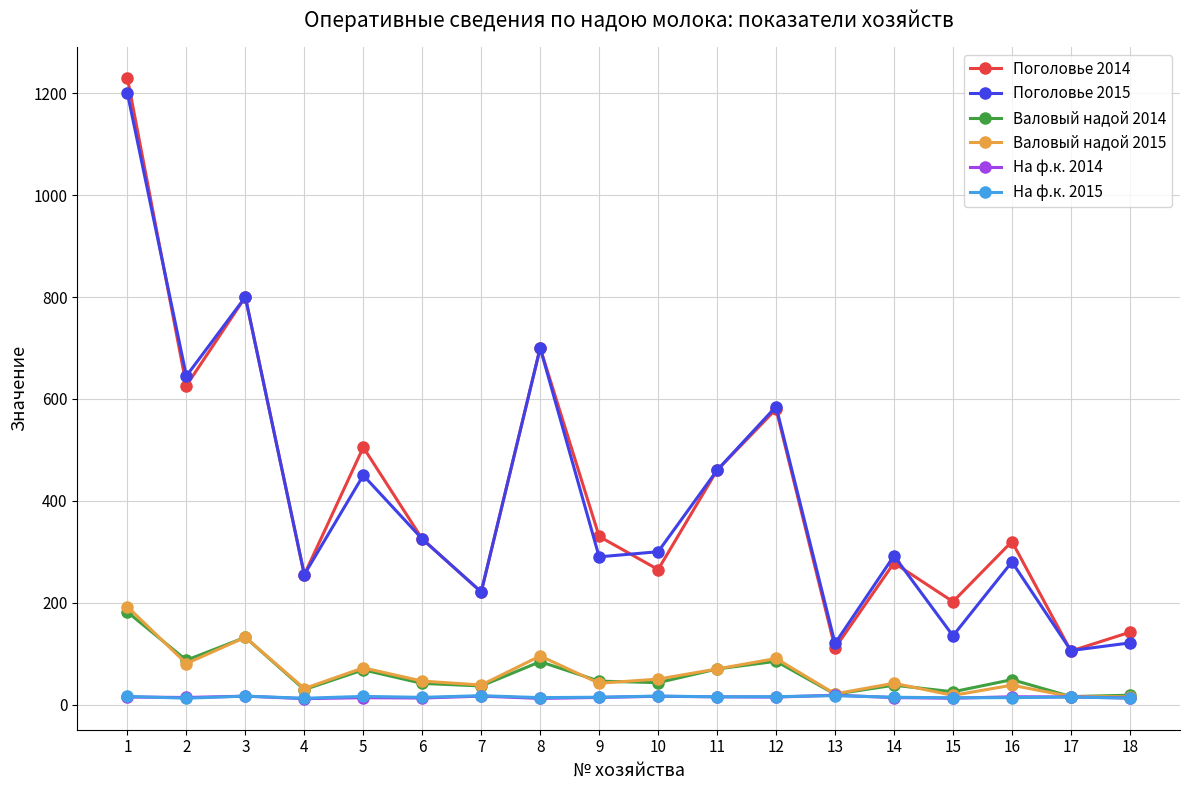

What is the sum of the Валовый надой 2014 values at 8 and 2?

171.2